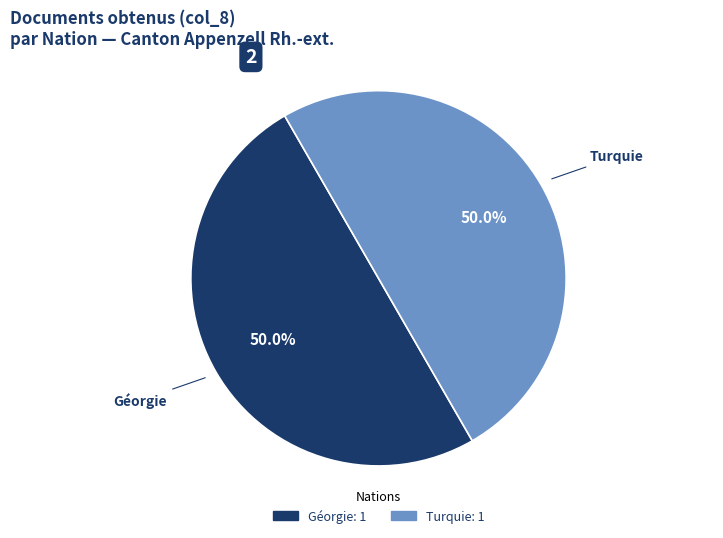

Which category has the biggest portion of the pie?

Turquie